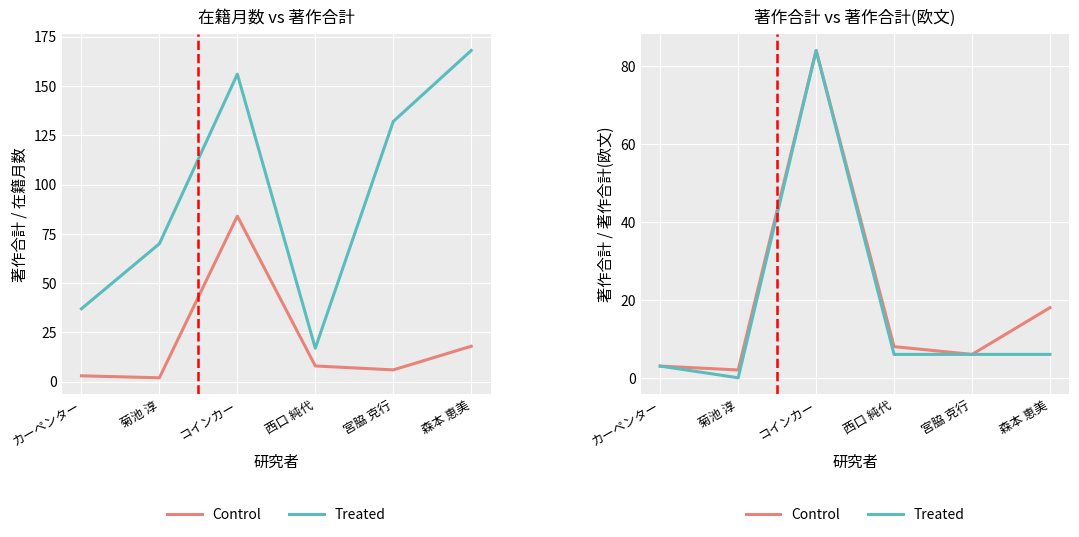

What is the total value across all series at 森本 恵美?

24